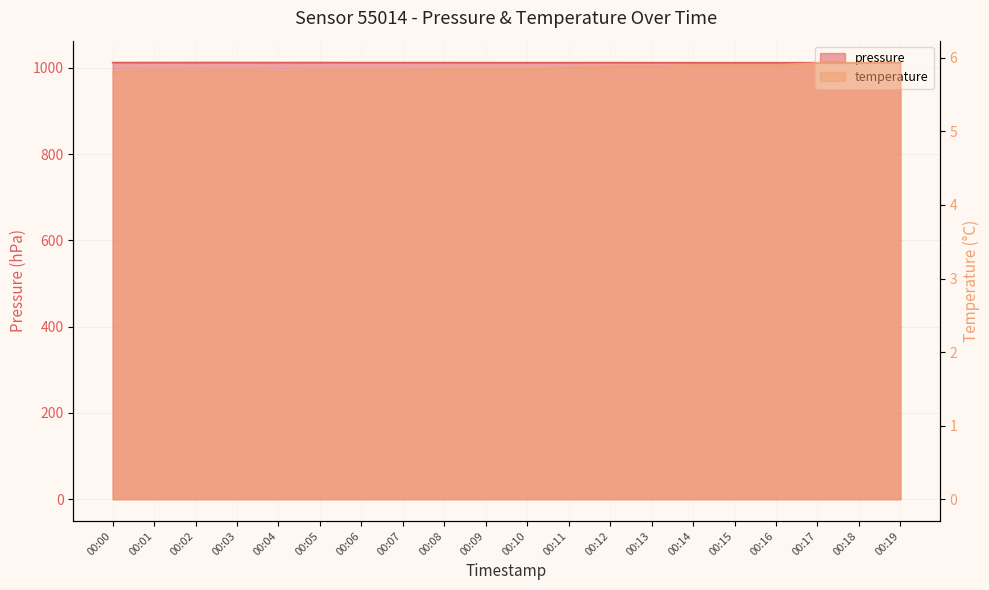

Rank the series by their average value, from highest to lowest.

pressure, temperature